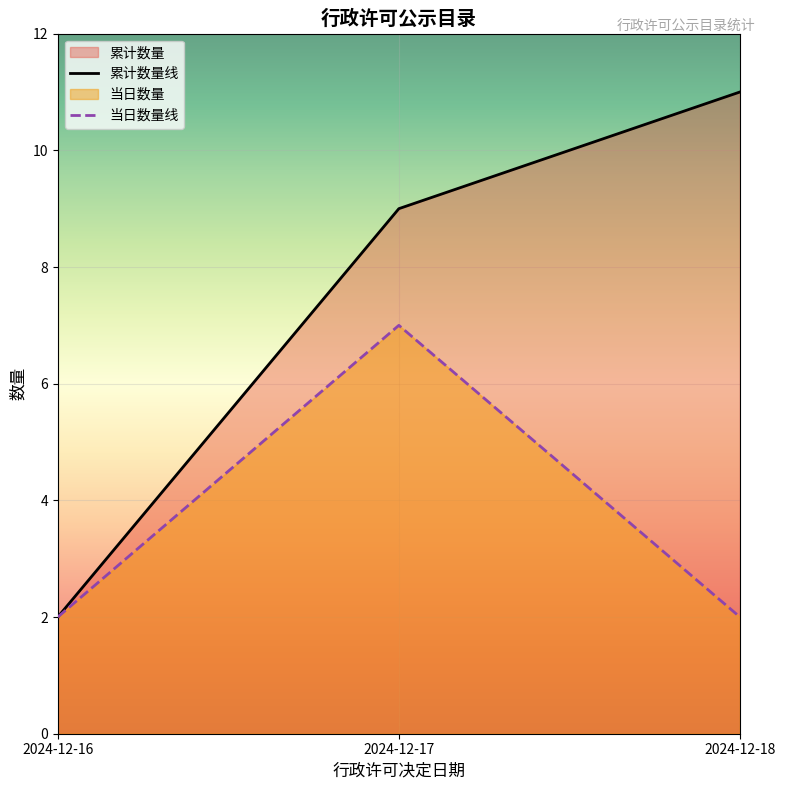

List the series in order of their overall mean, highest first.

累计数量线, 当日数量线